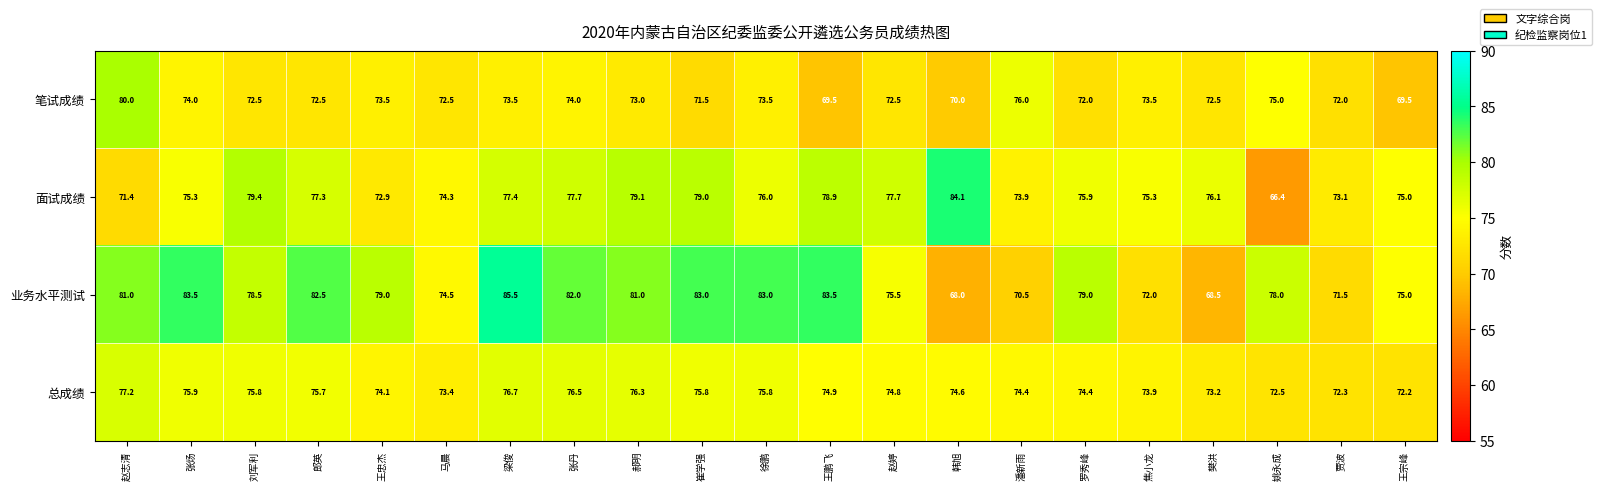

What is the greatest value displayed?

85.5